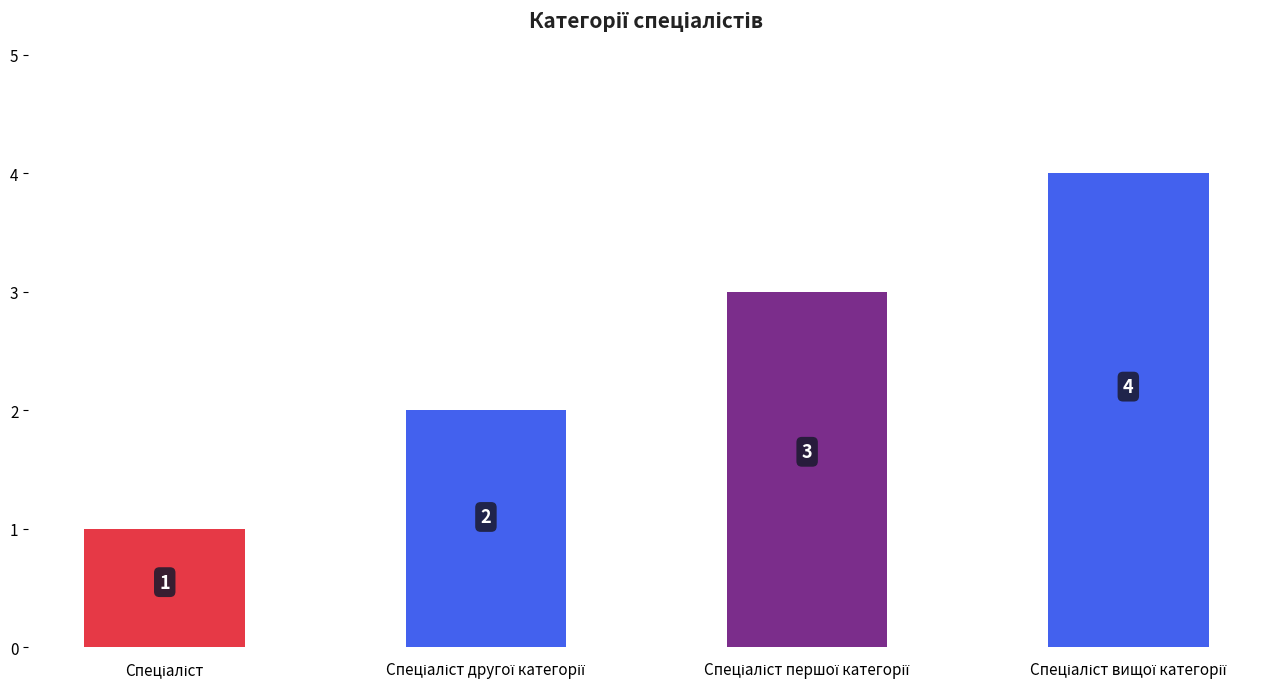

Count the values in the range 2 to 4.

3